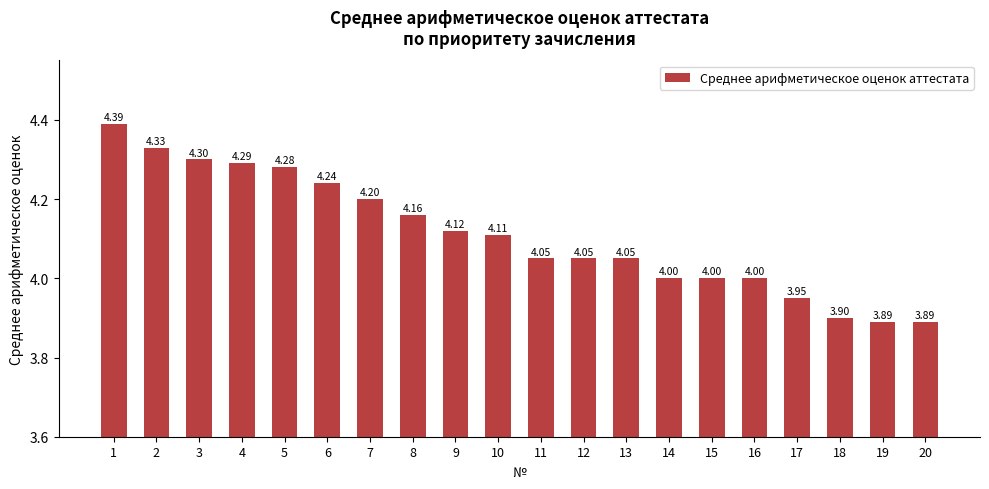

The chart shows a value of 6.7 at 6. True or false?

False